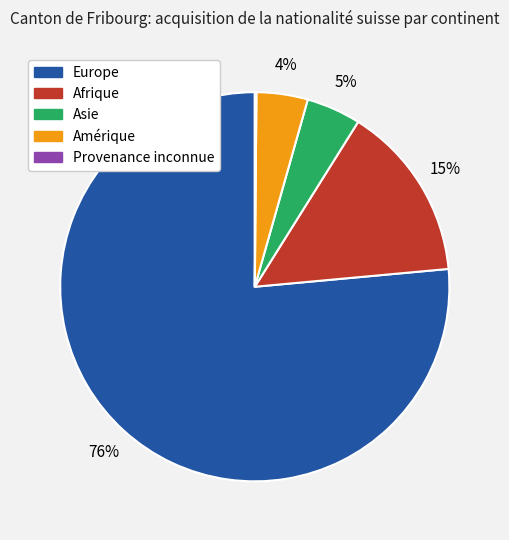

Is there a majority slice in this chart?

Yes